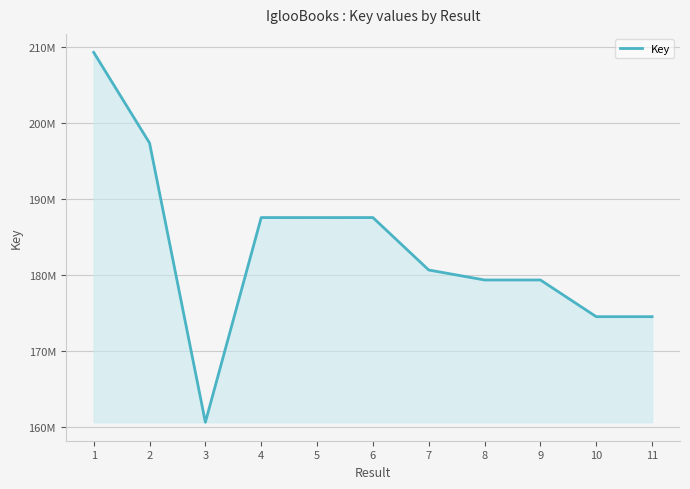

List the labels in order of value, smallest first.

3, 10, 11, 9, 8, 7, 5, 4, 6, 2, 1